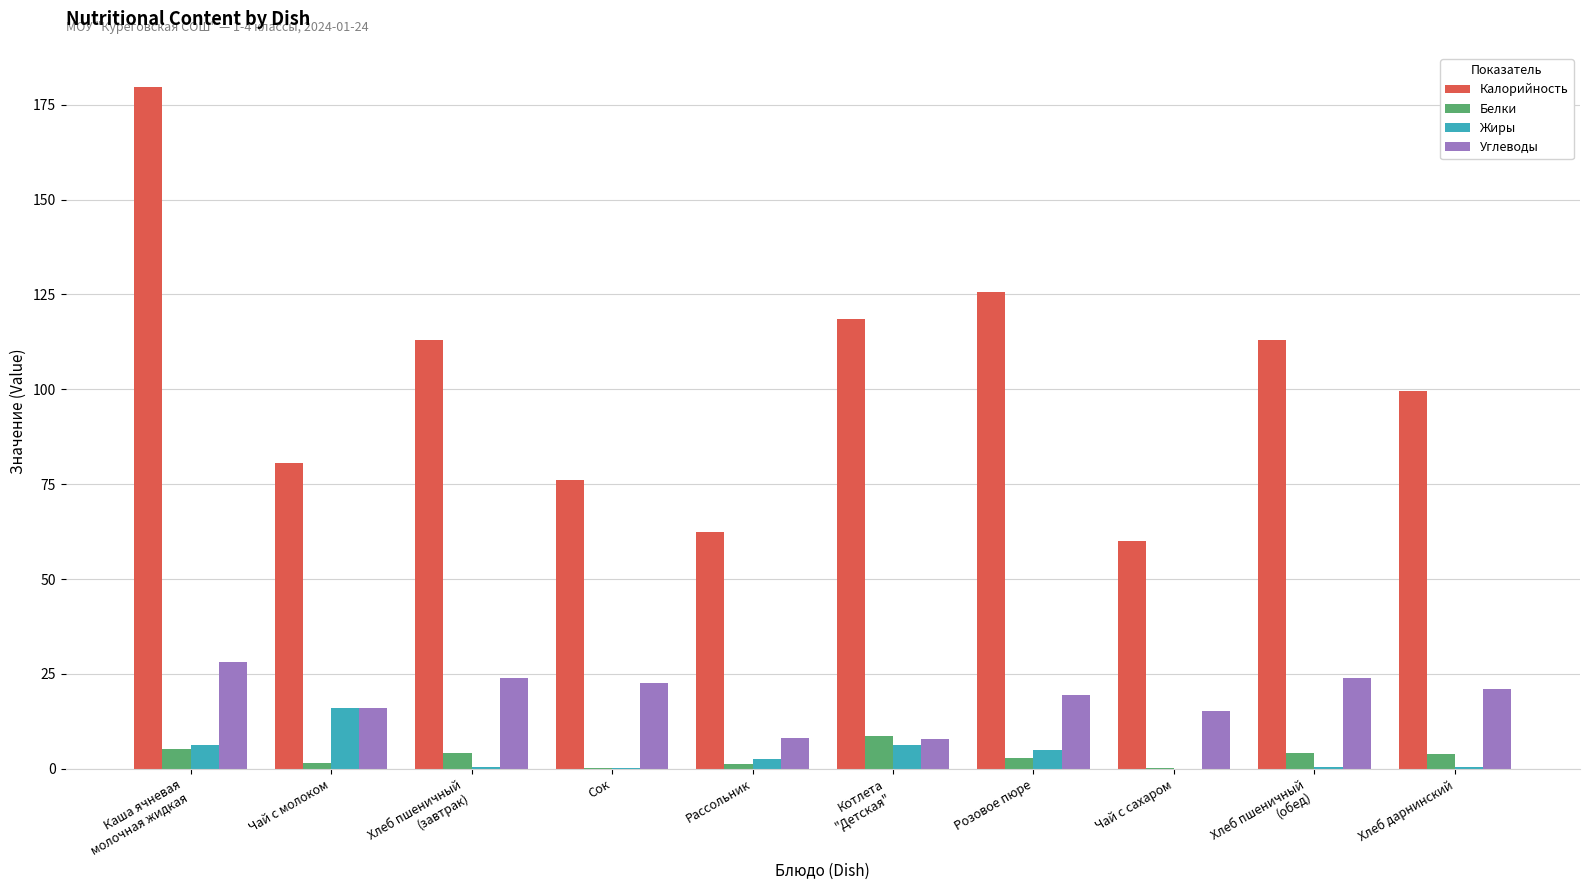

Which series has the largest range (max minus min)?

Калорийность